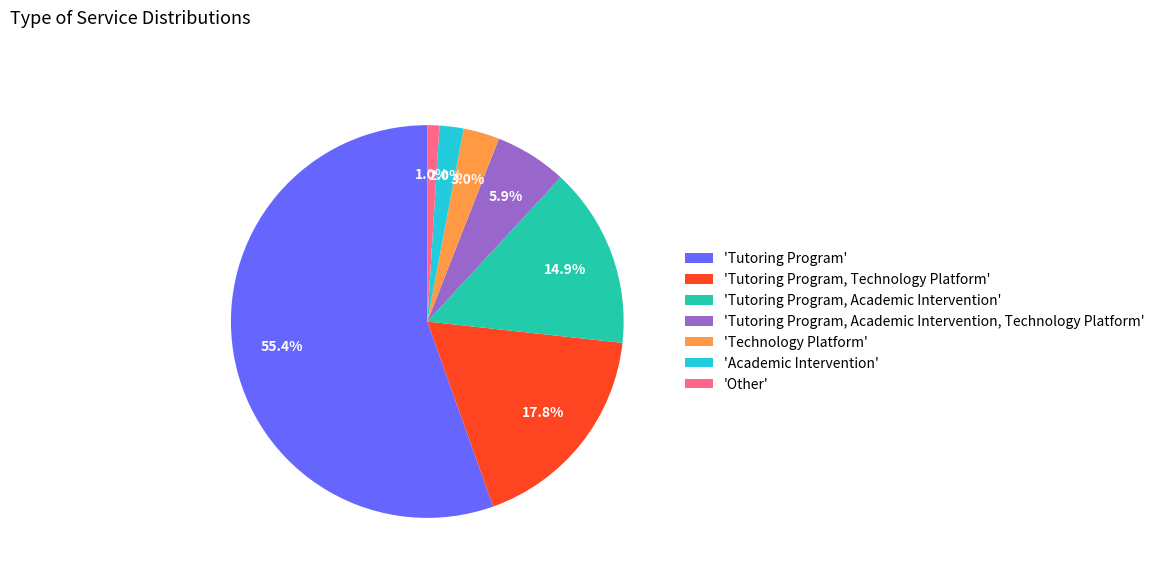

Is the sum of 'Tutoring Program, Technology Platform' and 'Other' greater than half?

No